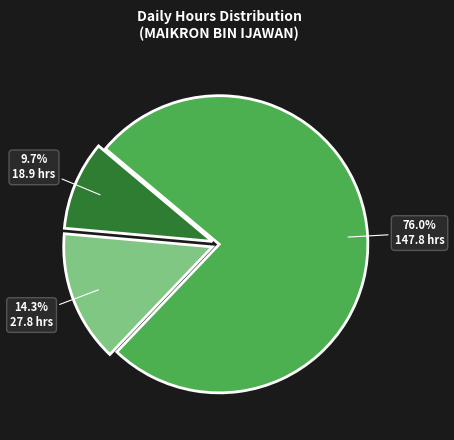

Is there any slice that represents more than half of the pie?

Yes